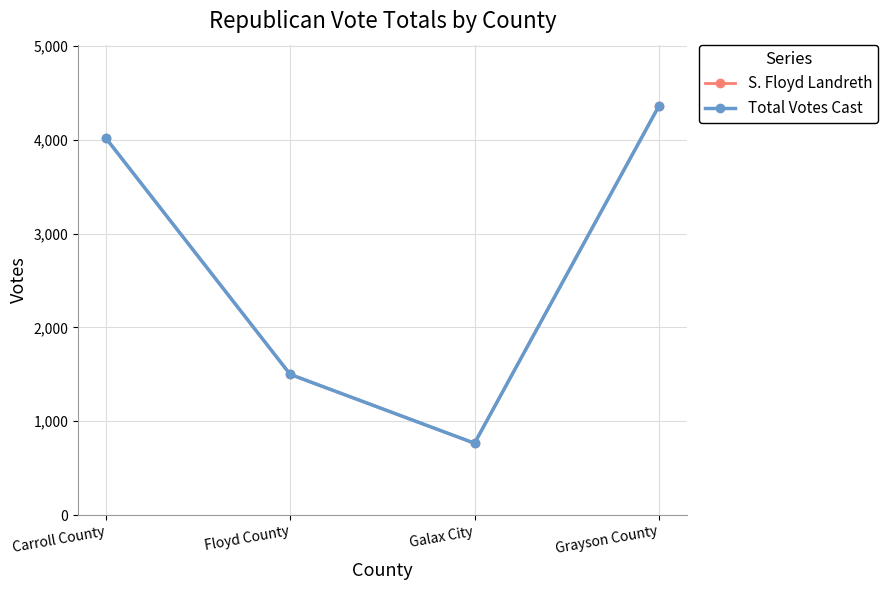

Reading left to right, what are all the values shown in this chart?

S. Floyd Landreth: Carroll County=4018	Floyd County=1499	Galax City=765	Grayson County=4359
Total Votes Cast: Carroll County=4018	Floyd County=1499	Galax City=765	Grayson County=4359